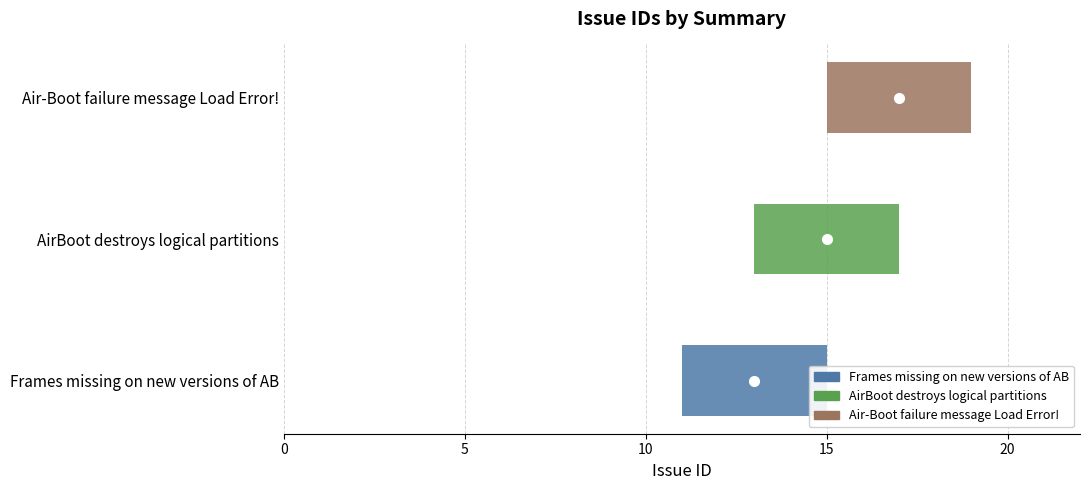

What is the difference between the maximum and minimum values?

4